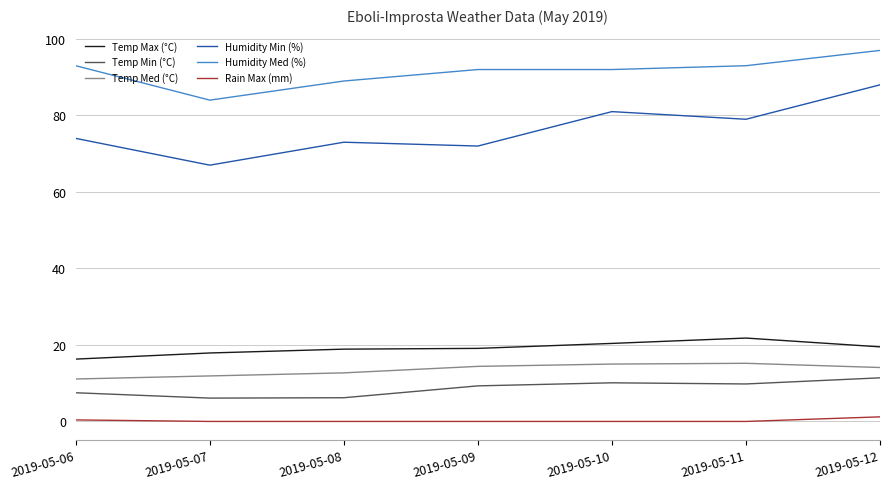

At 2019-05-10, list the series in order from smallest to largest.

Rain Max (mm), Temp Min (°C), Temp Med (°C), Temp Max (°C), Humidity Min (%), Humidity Med (%)